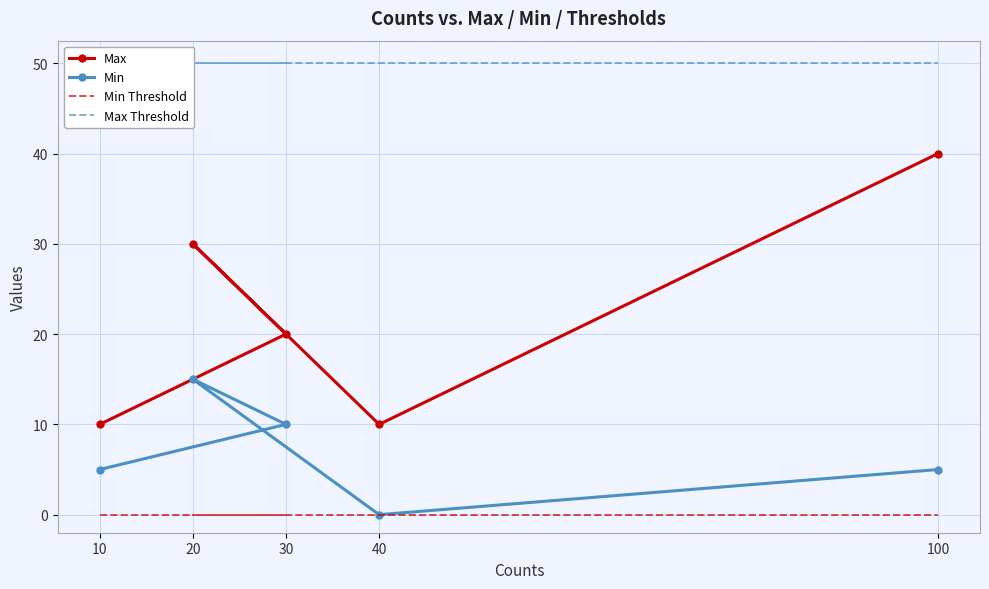

At 100, list the series in order from largest to smallest.

Max Threshold, Max, Min, Min Threshold